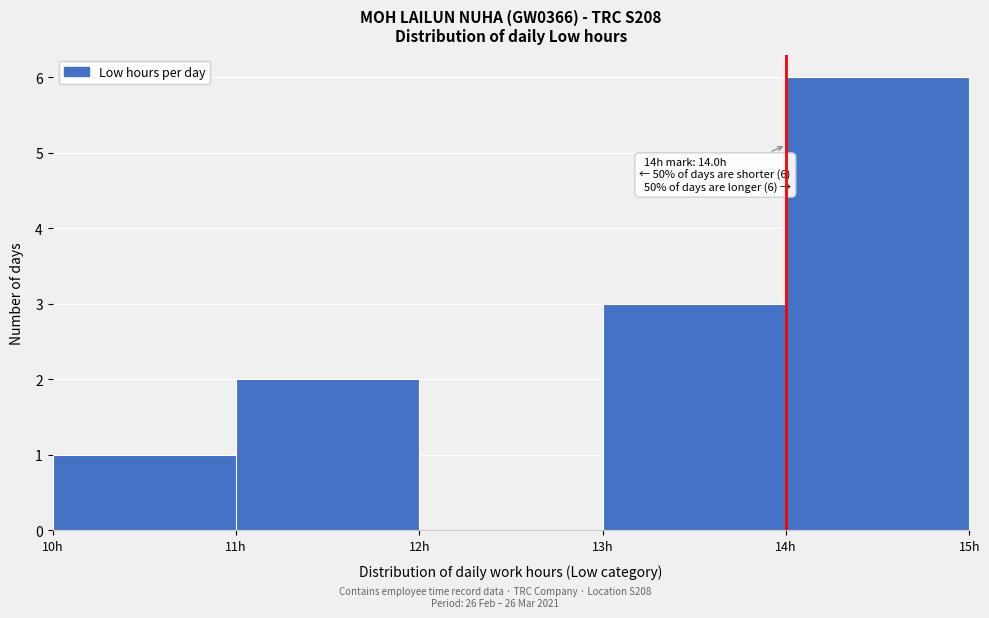

Over which range of the x-axis is the bar tallest?

14 to 15